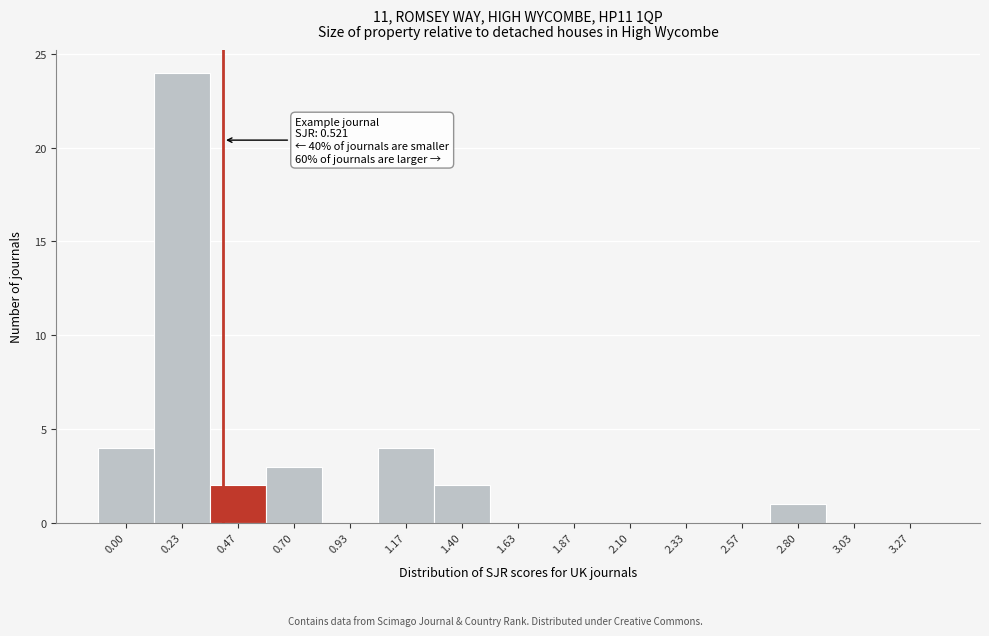

Reading left to right, extract all data points from this chart.

0.00=4	0.23=24	0.47=2	0.70=3	0.93=0	1.17=4	1.40=2	1.63=0	1.87=0	2.10=0	2.33=0	2.57=0	2.80=1	3.03=0	3.27=0